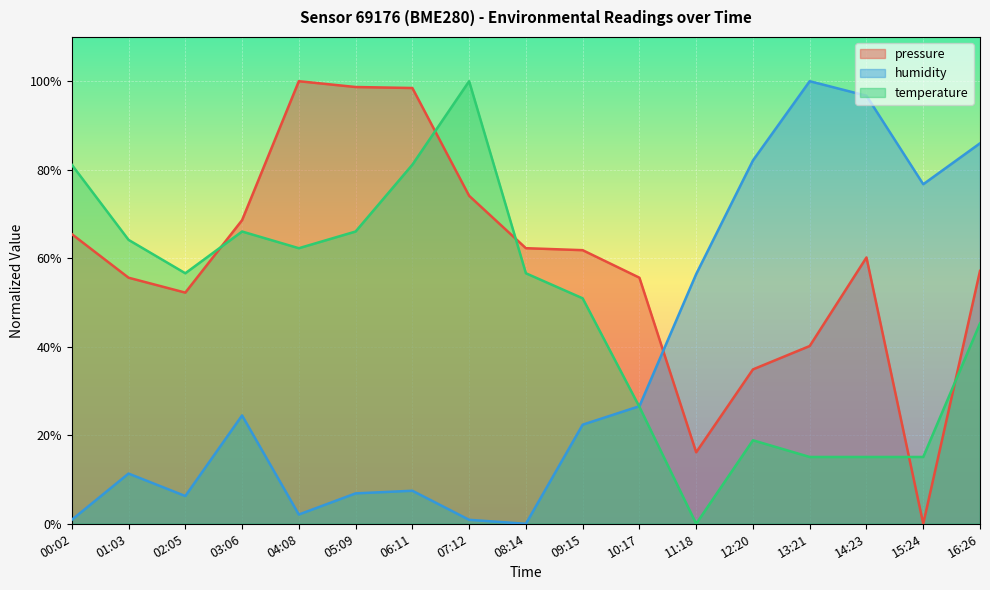

After their last crossing, which series has the higher values: humidity or pressure?

humidity